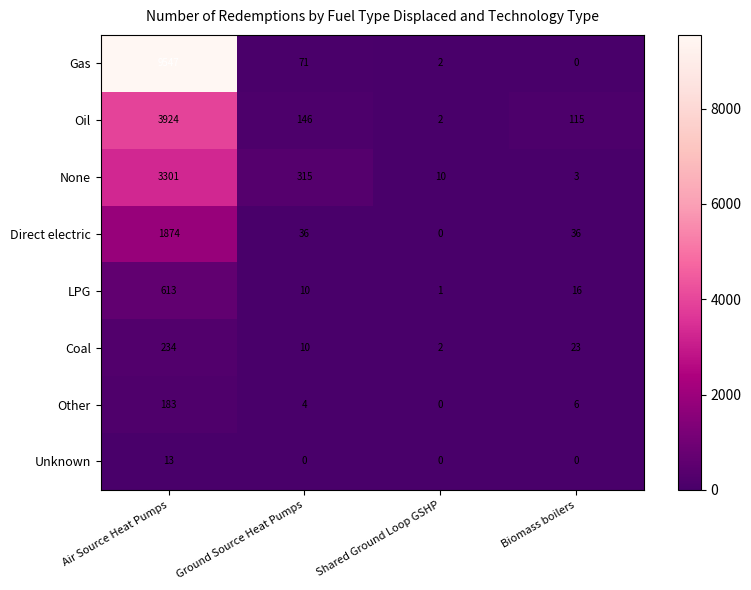

What is the difference between the Coal values at Ground Source Heat Pumps and Shared Ground Loop GSHP?

8